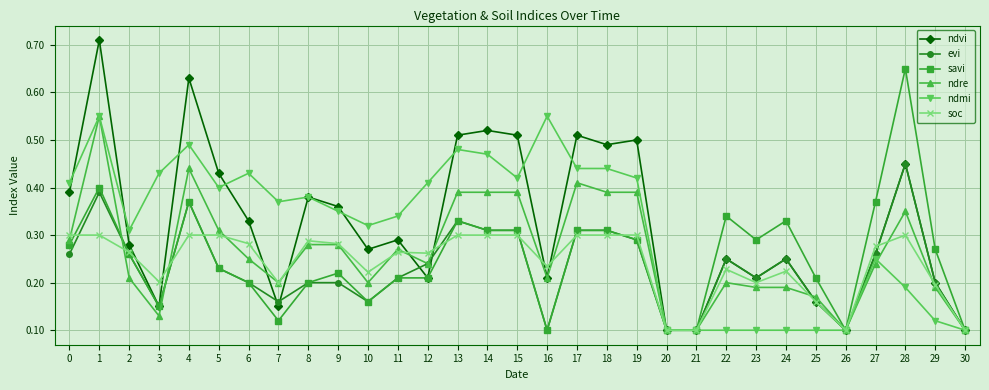

What are all the series names shown in the legend?

ndvi, evi, savi, ndre, ndmi, soc